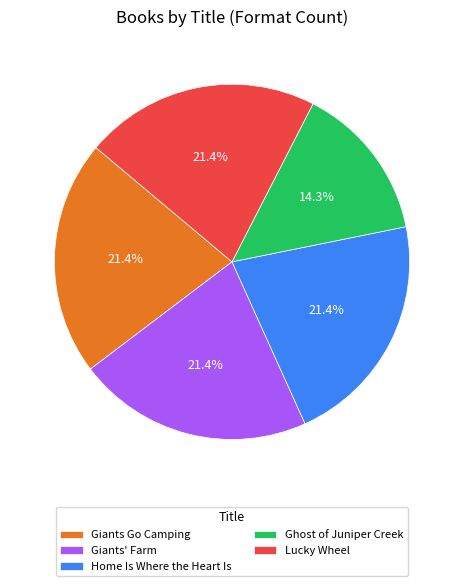

What is the ratio of the value at Ghost of Juniper Creek to the value at Giants Go Camping?

0.7